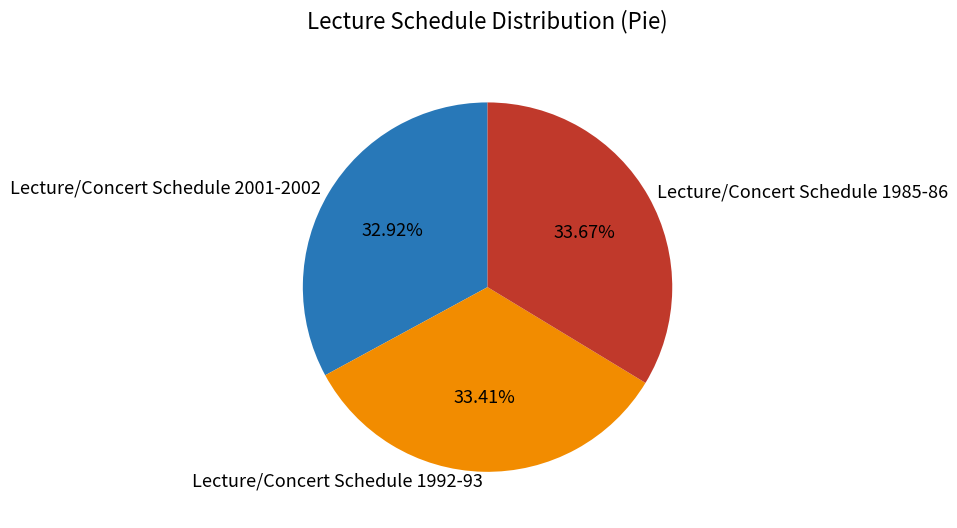

How much of the chart is everything except Lecture/Concert Schedule 2001-2002?

67.1%